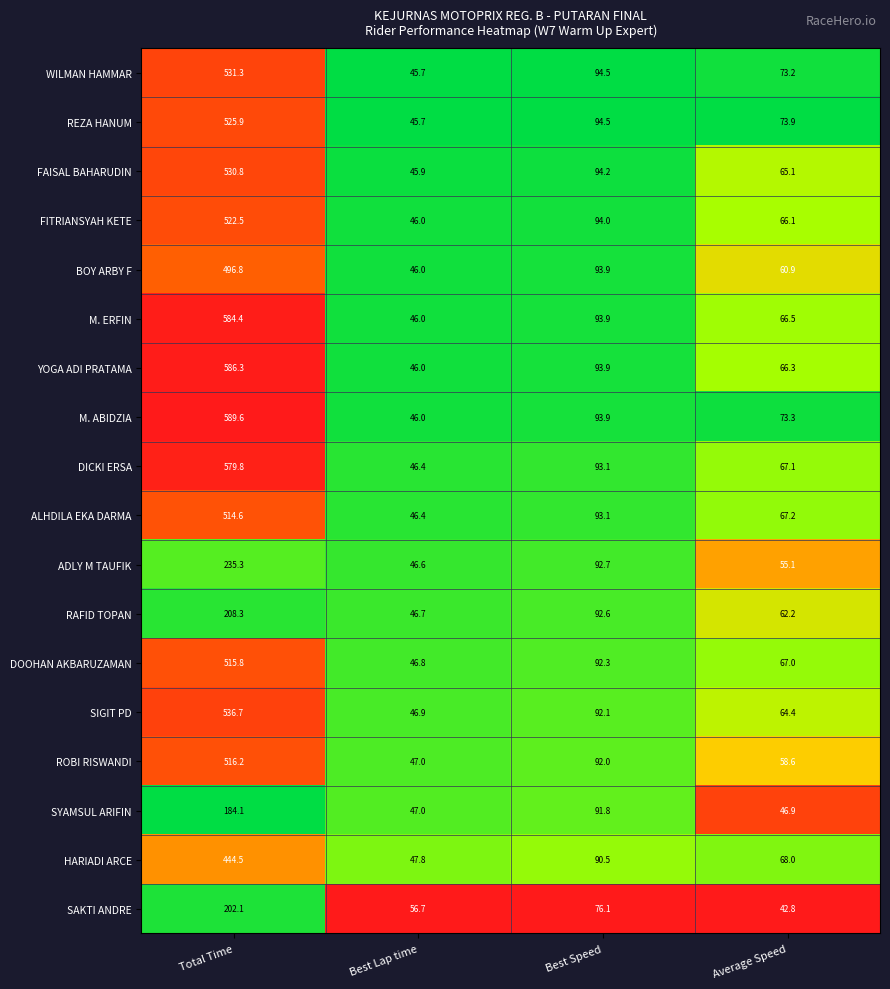

Is it true that SAKTI ANDRE equals 71.6 at Average Speed?

False